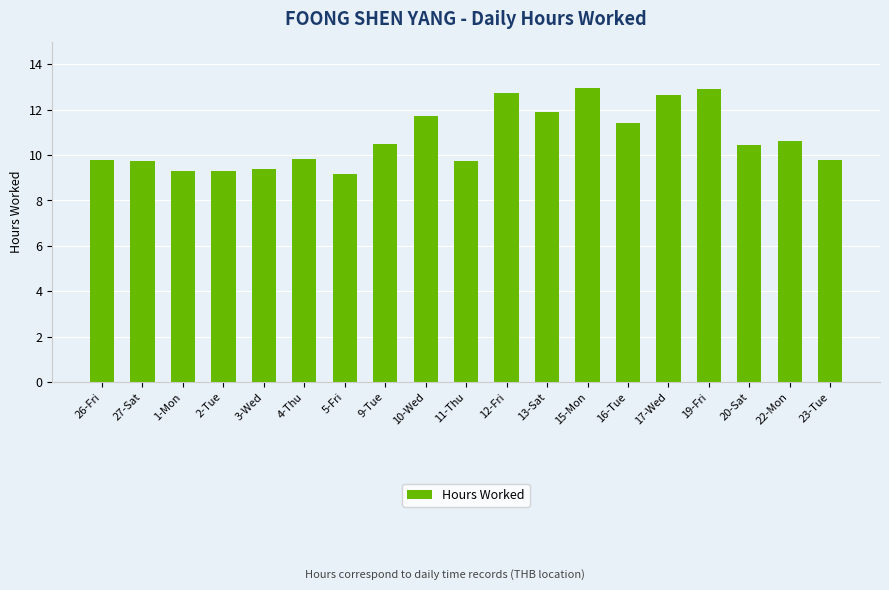

The chart shows a value of 3.1 at 23-Tue. True or false?

False